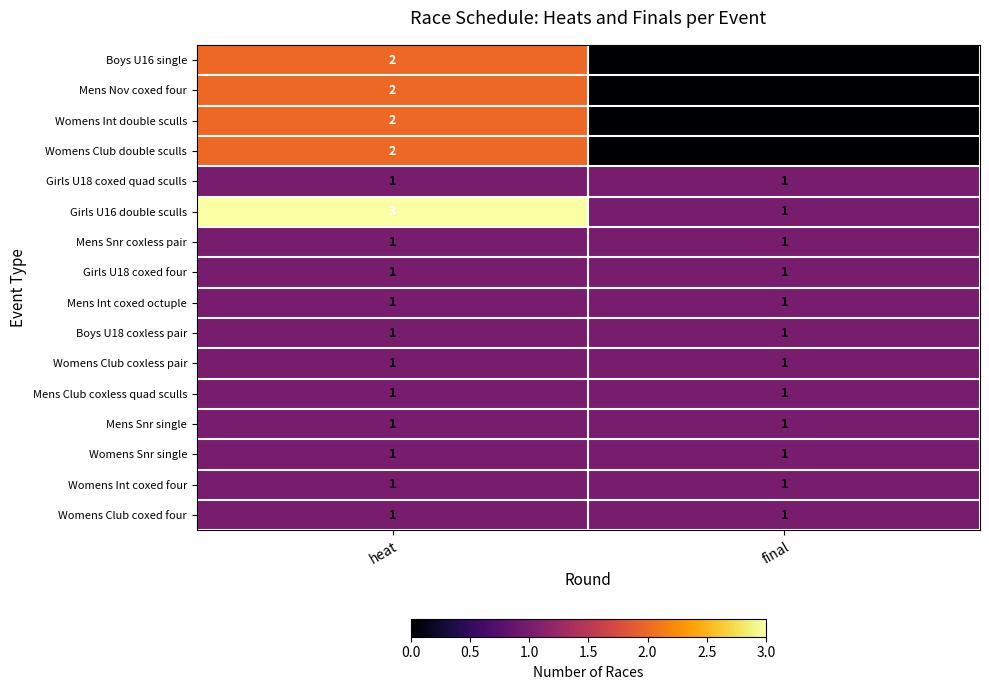

At how many categories does at least one series exceed 0?

2